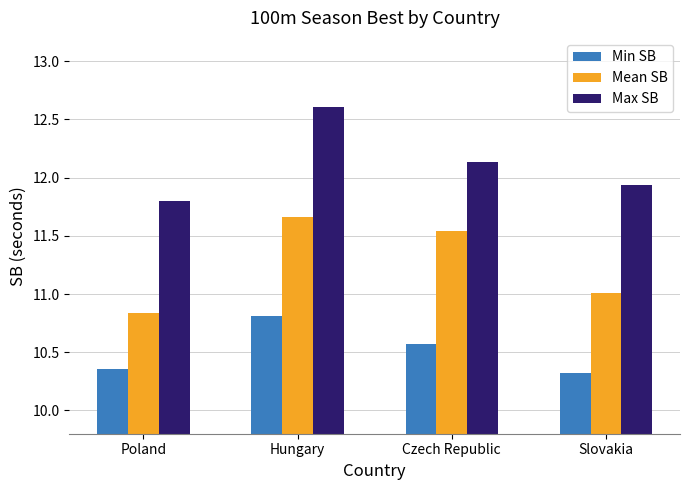

Rank the categories by Max SB value from highest to lowest.

Hungary, Czech Republic, Slovakia, Poland